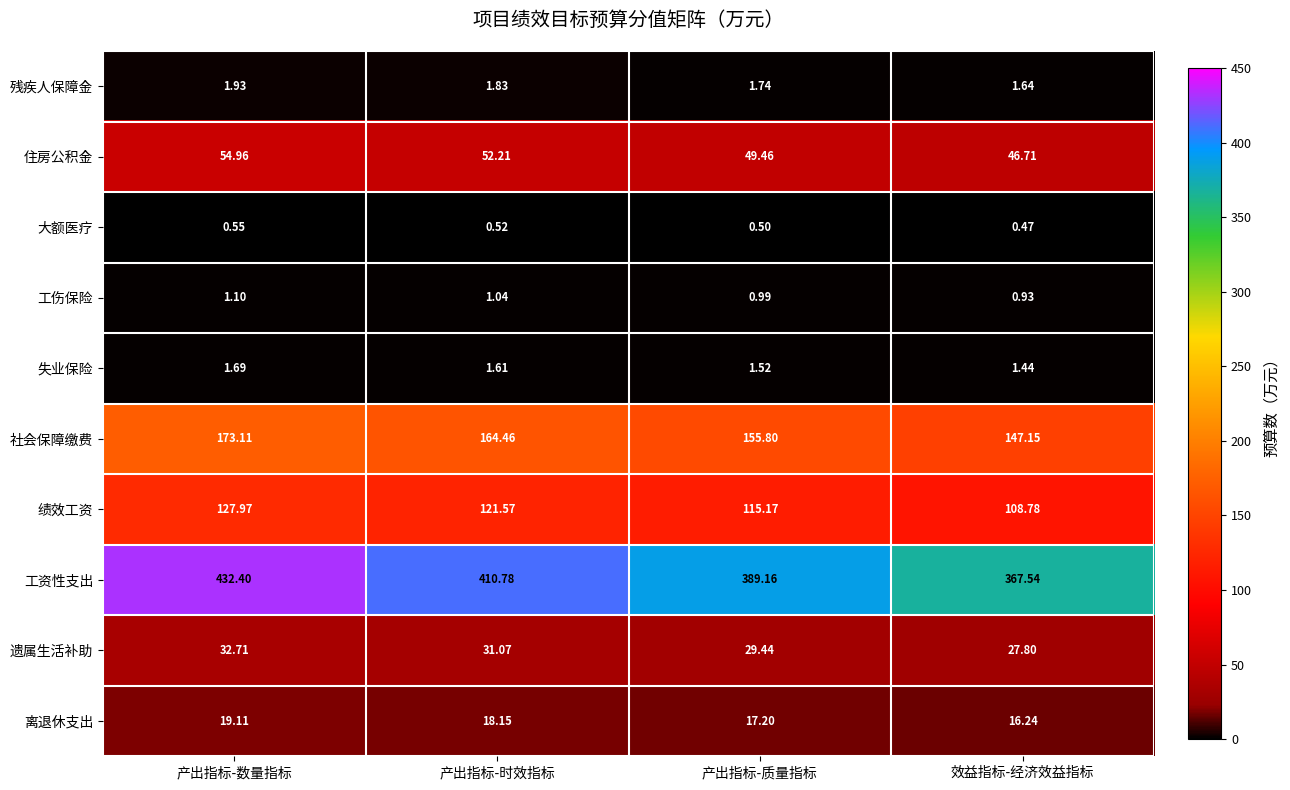

Which series has the largest range (max minus min)?

工资性支出